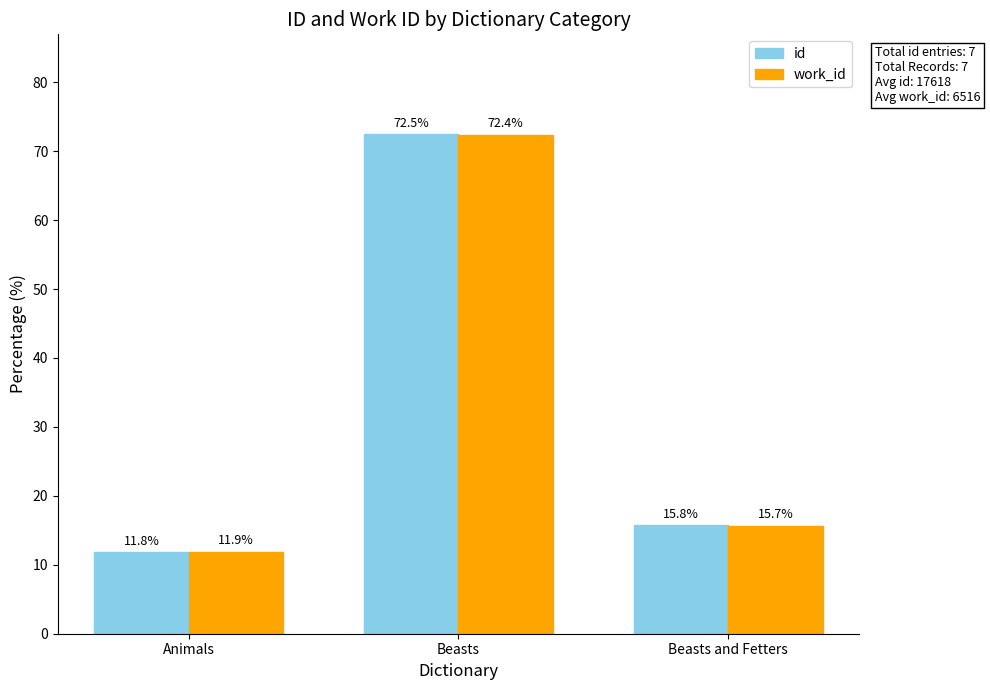

Which series has the widest spread of values?

id